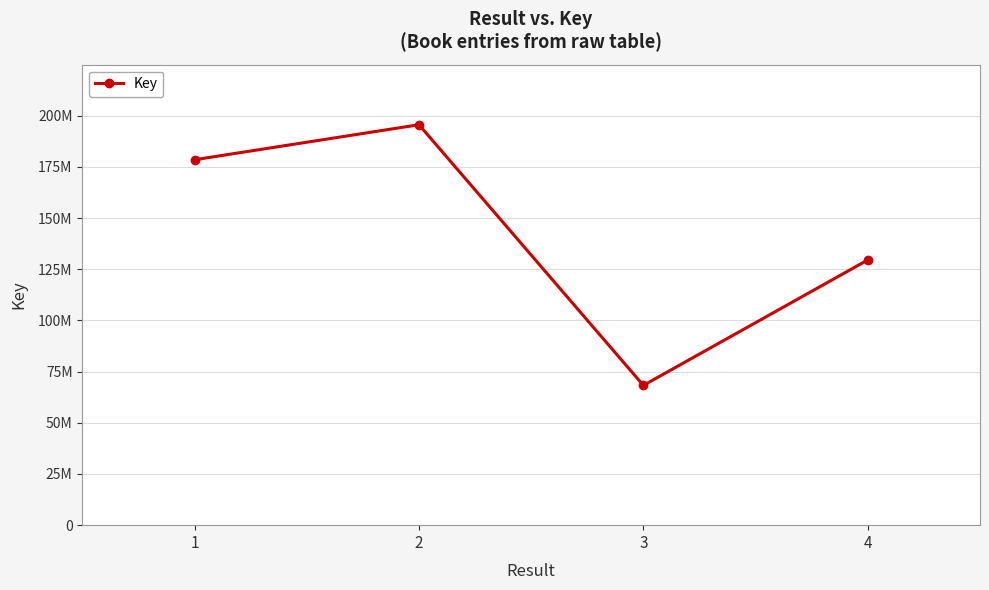

Does the chart have visible grid lines?

Yes